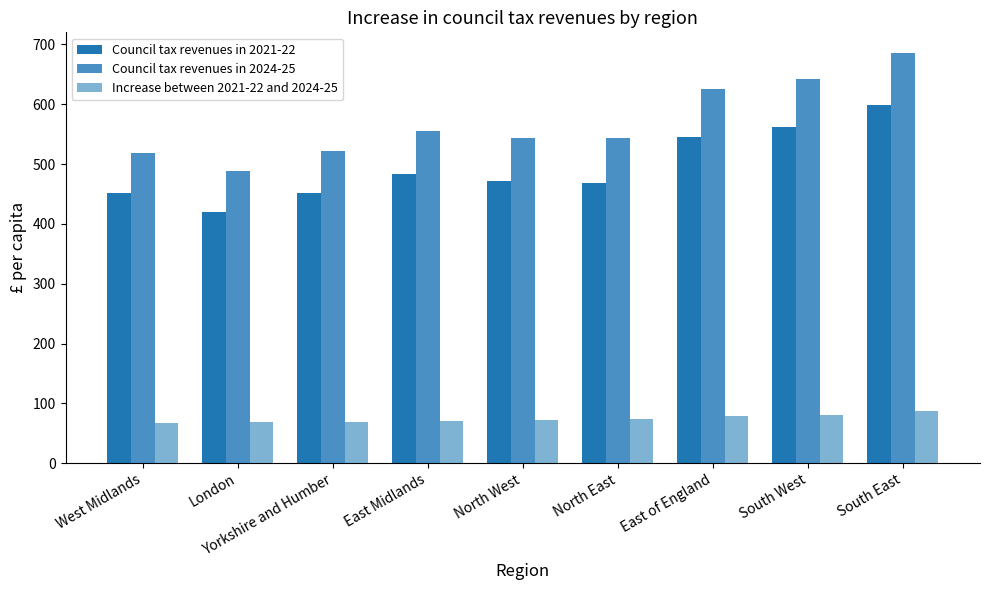

The Council tax revenues in 2021-22 series shows 471.1 at North West. True or false?

True